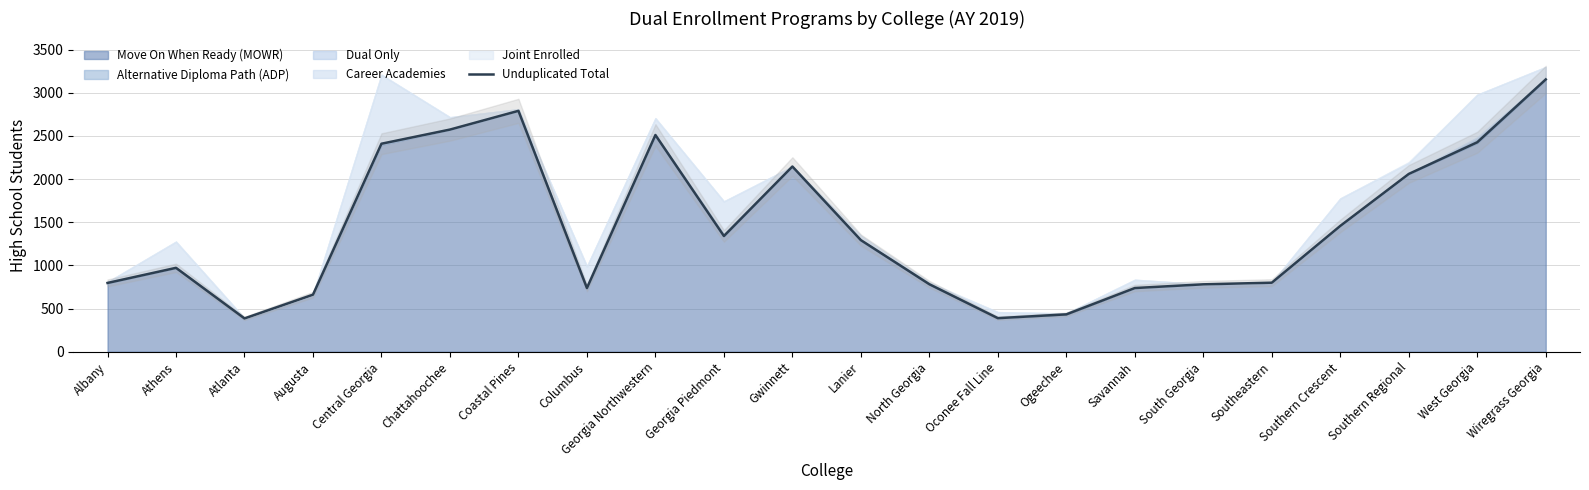

Between Savannah and West Georgia, which is larger?

West Georgia